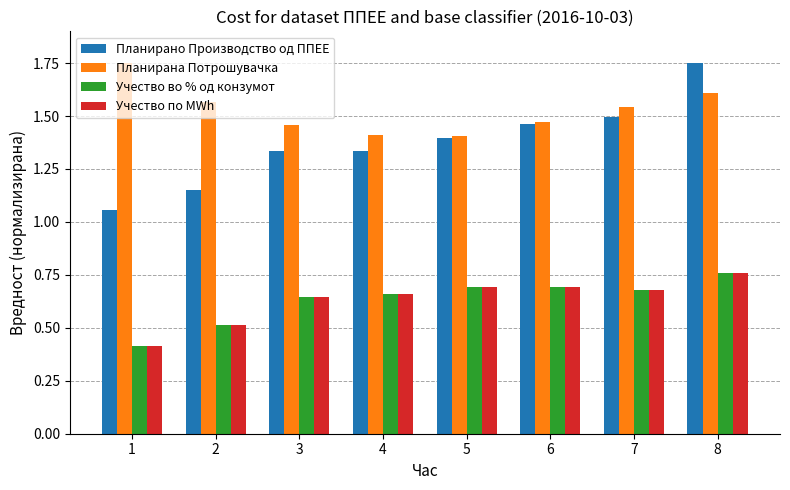

The value of Учество по MWh at 5 is 0.4. True or false?

False